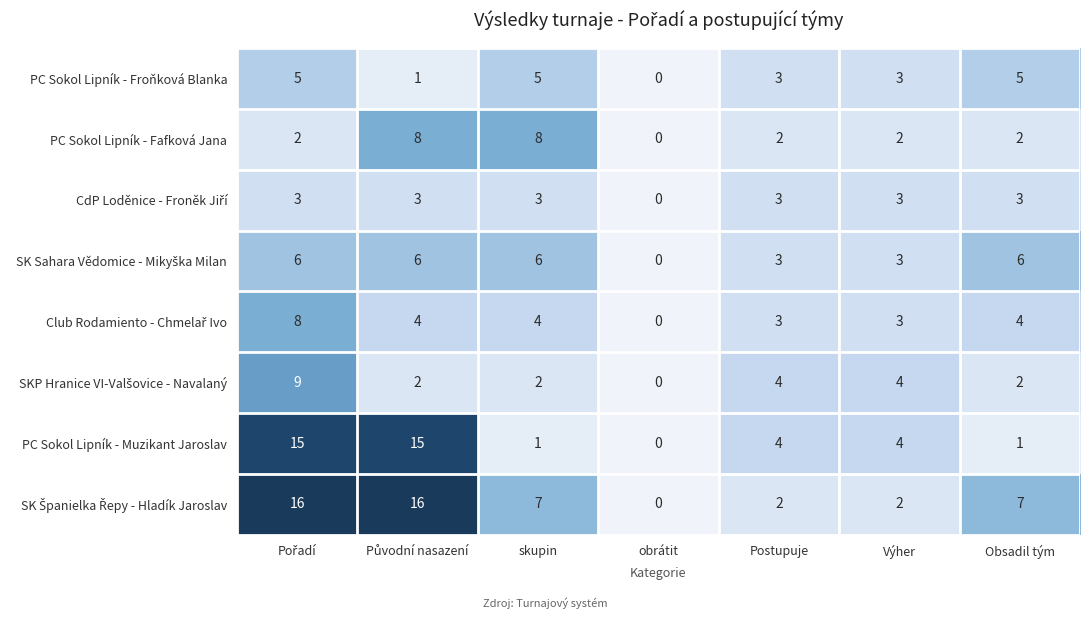

At how many categories does at least one series exceed 12?

2